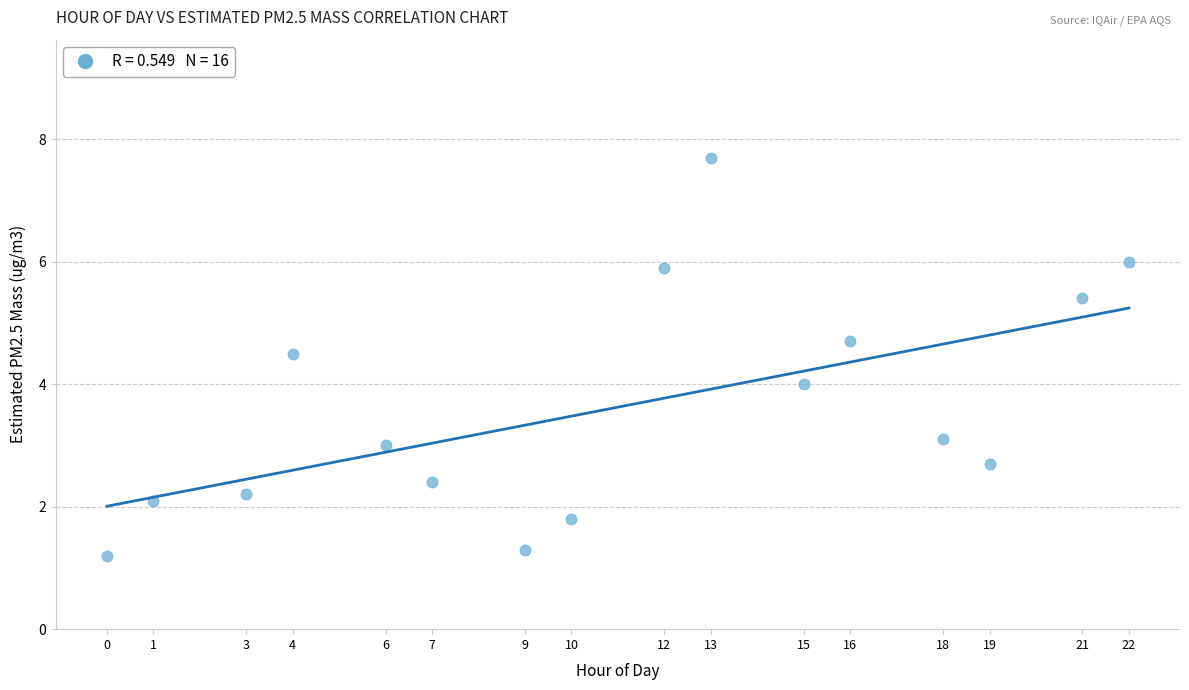

What is the range of Y values (max minus min)?

6.5